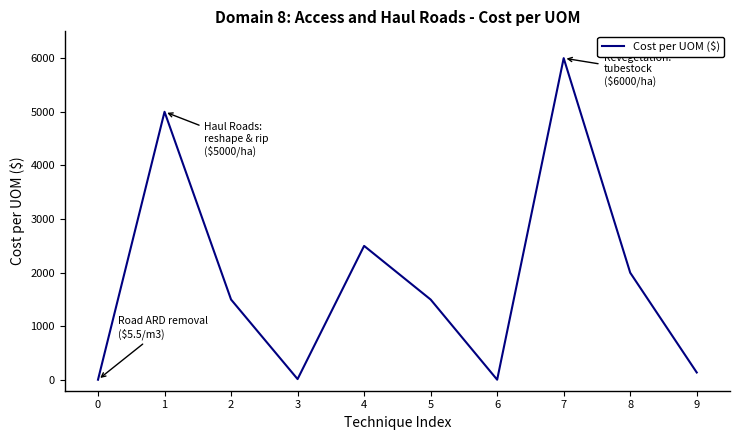

What is the difference between the maximum and second lowest values?

5994.5